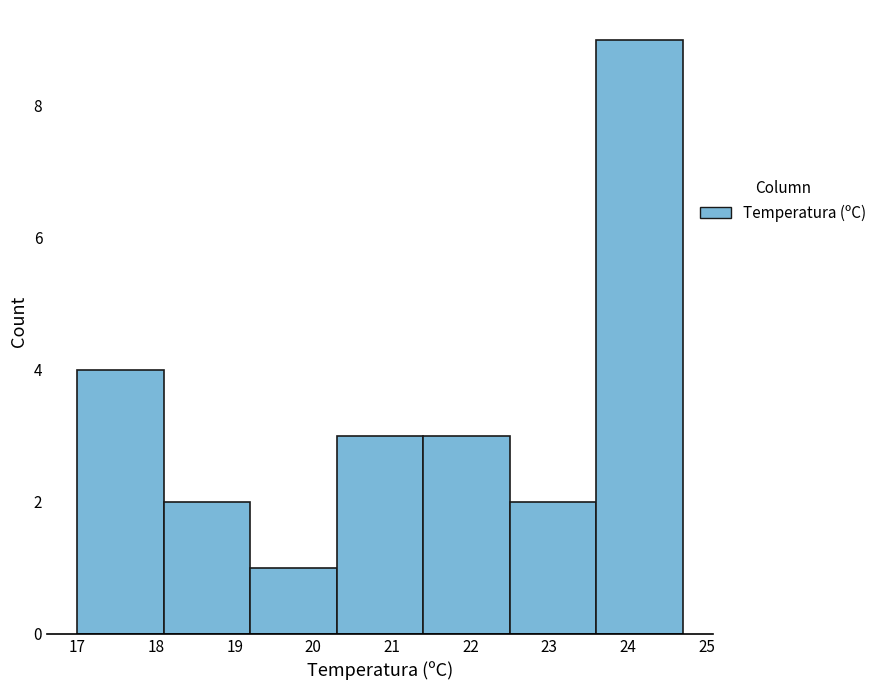

How tall is the bar that spans 23.6 to 24.7 on the x-axis? The values are not printed on the chart, so give them approximately, as read against the axis.

9